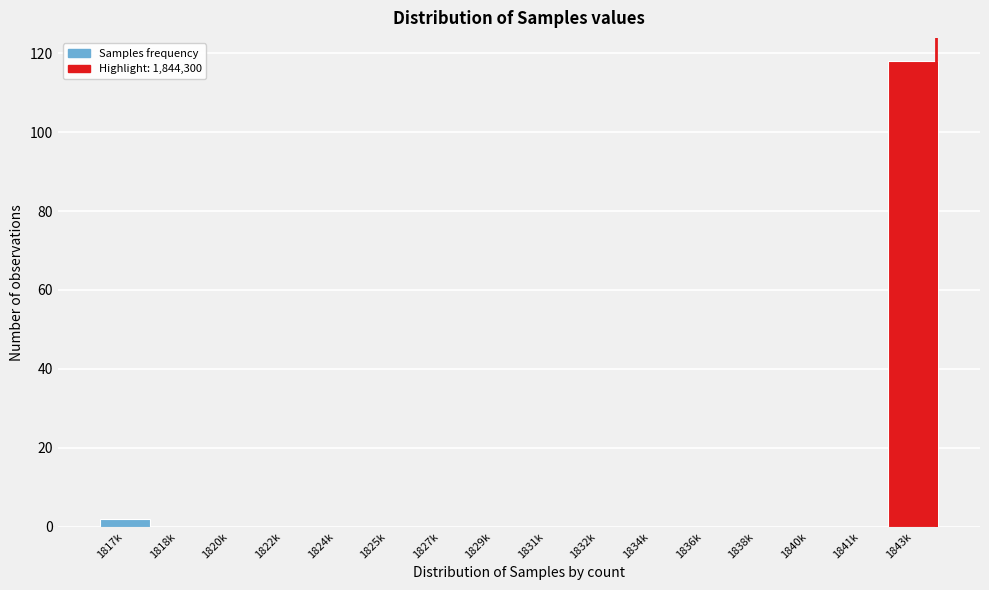

Reading right to left, list all the values displayed in this chart.

1843k=118	1841k=0	1840k=0	1838k=0	1836k=0	1834k=0	1832k=0	1831k=0	1829k=0	1827k=0	1825k=0	1824k=0	1822k=0	1820k=0	1818k=0	1817k=2